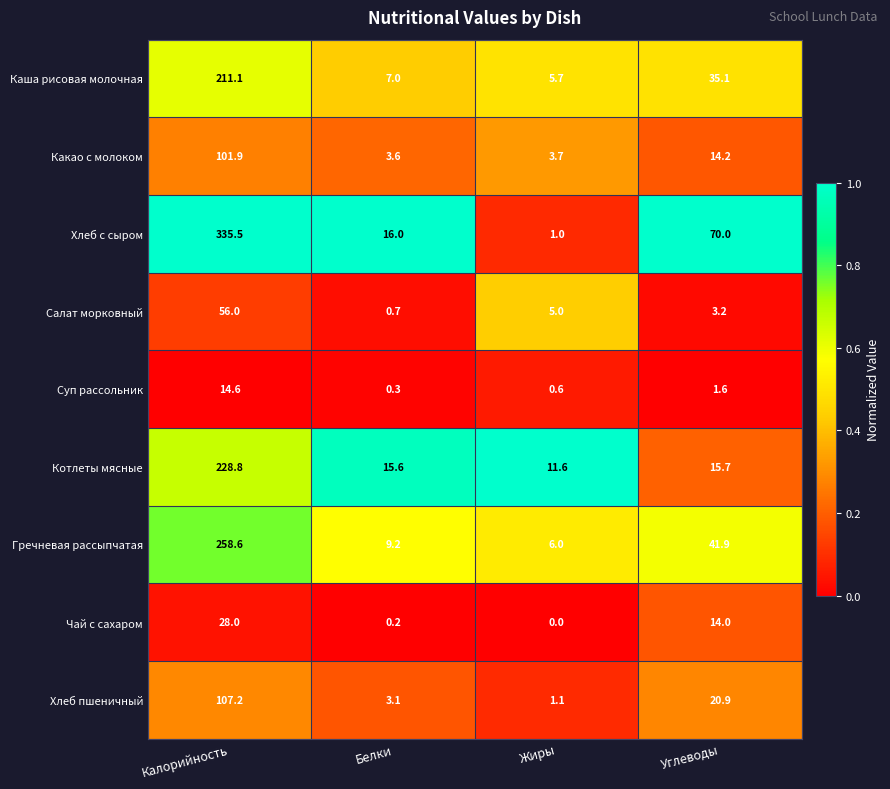

What is the greatest value displayed?

335.5